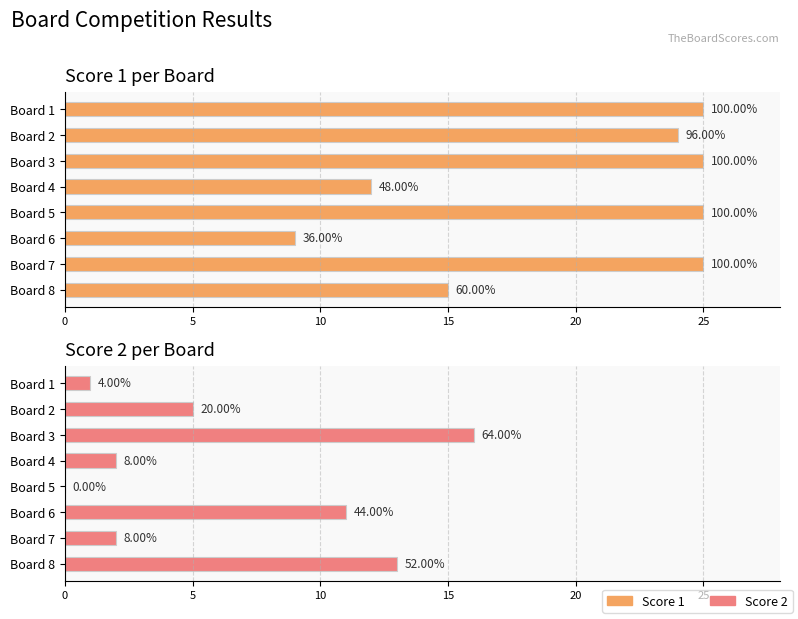

What position from the right is 15?

5